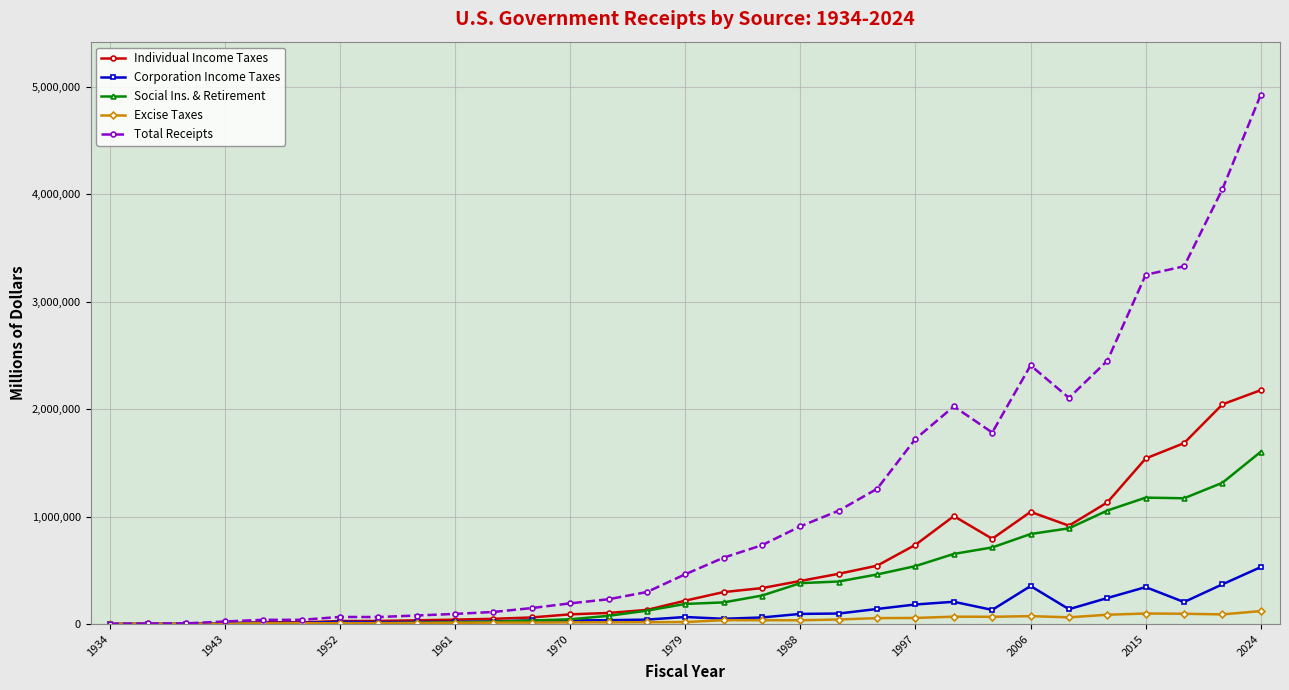

Which series has the largest range (max minus min)?

Total Receipts